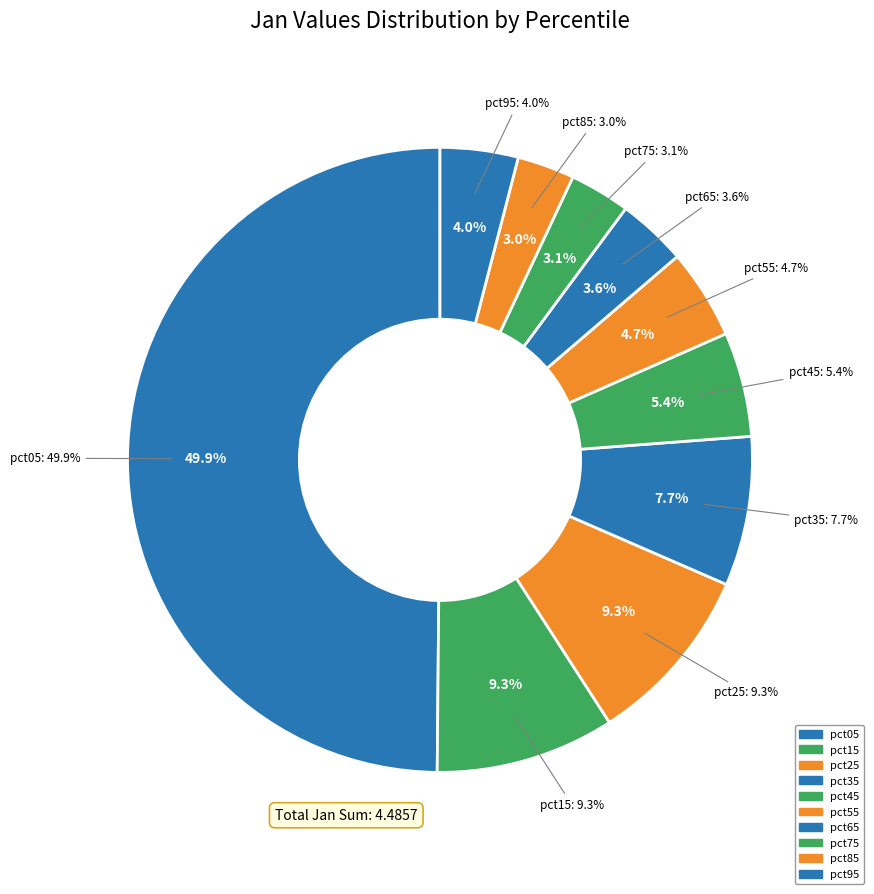

Count the number of slices in the pie.

10